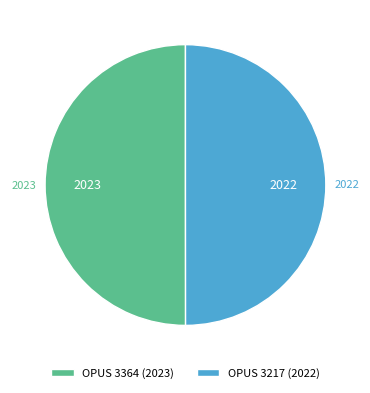

Is the sum of OPUS 3364 (2023) and OPUS 3217 (2022) greater than half?

Yes